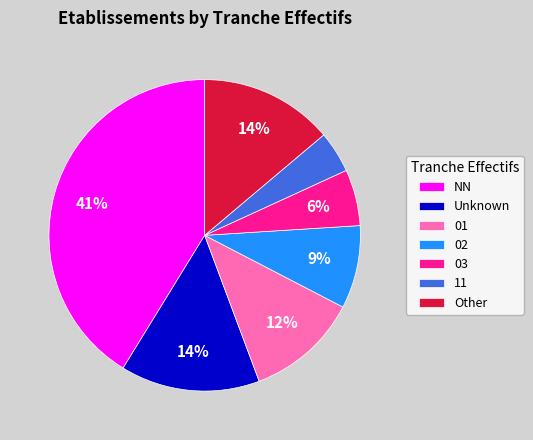

Combined, do 02 and 11 account for over 50%?

No